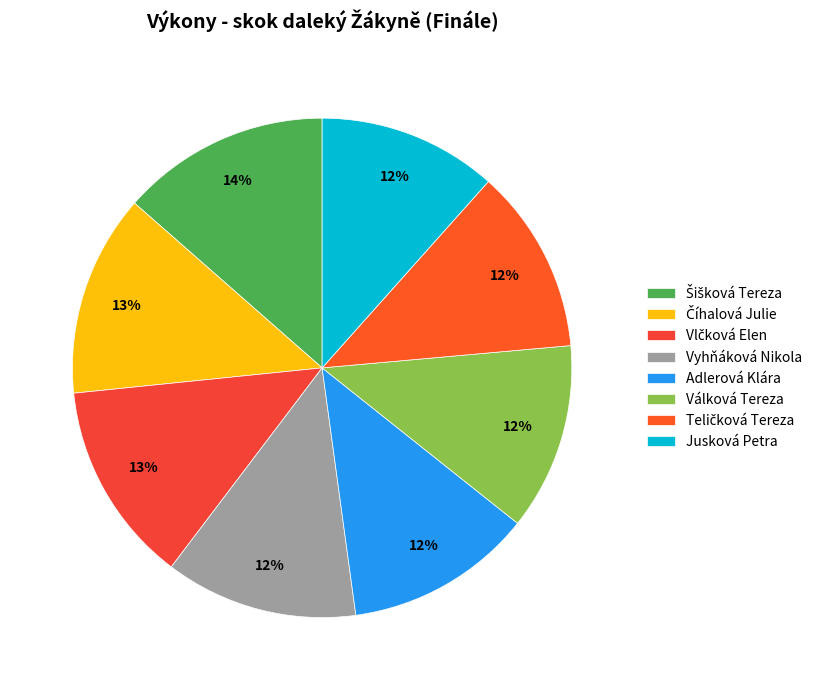

How many slices are in this pie chart?

8